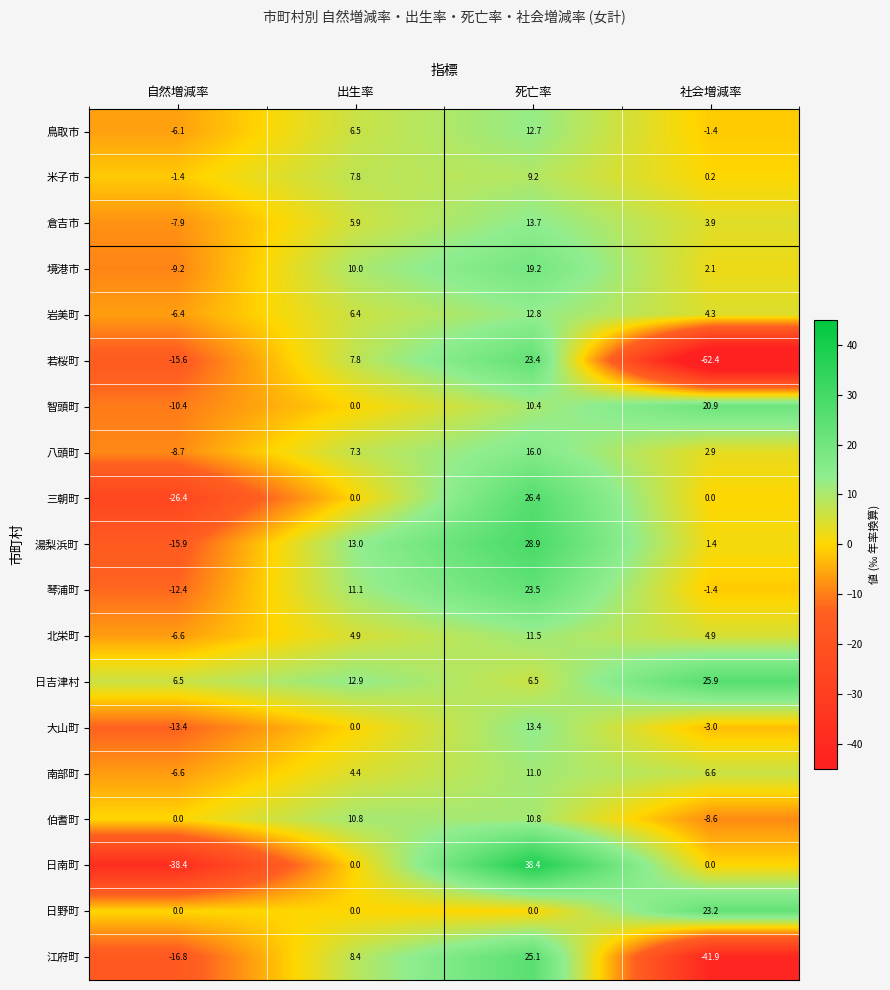

What is the spread (max minus min) of values at 出生率?

13.0